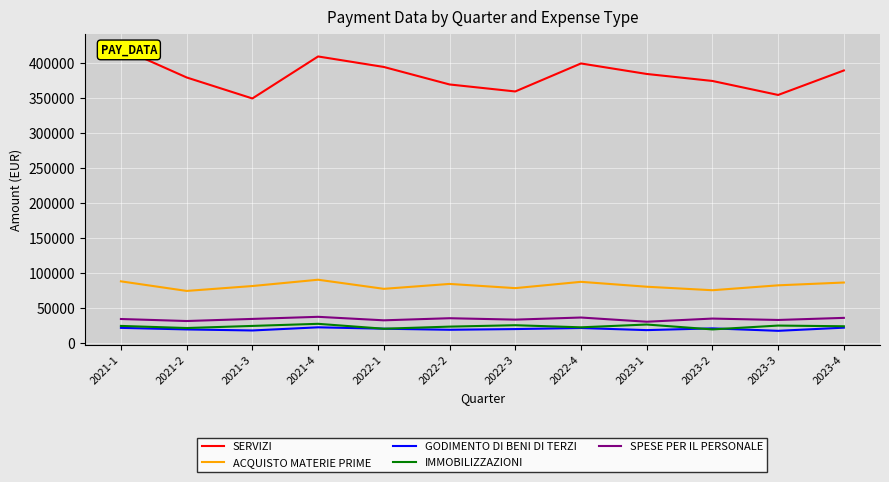

At which category does ACQUISTO MATERIE PRIME reach its first local peak?

2021-4